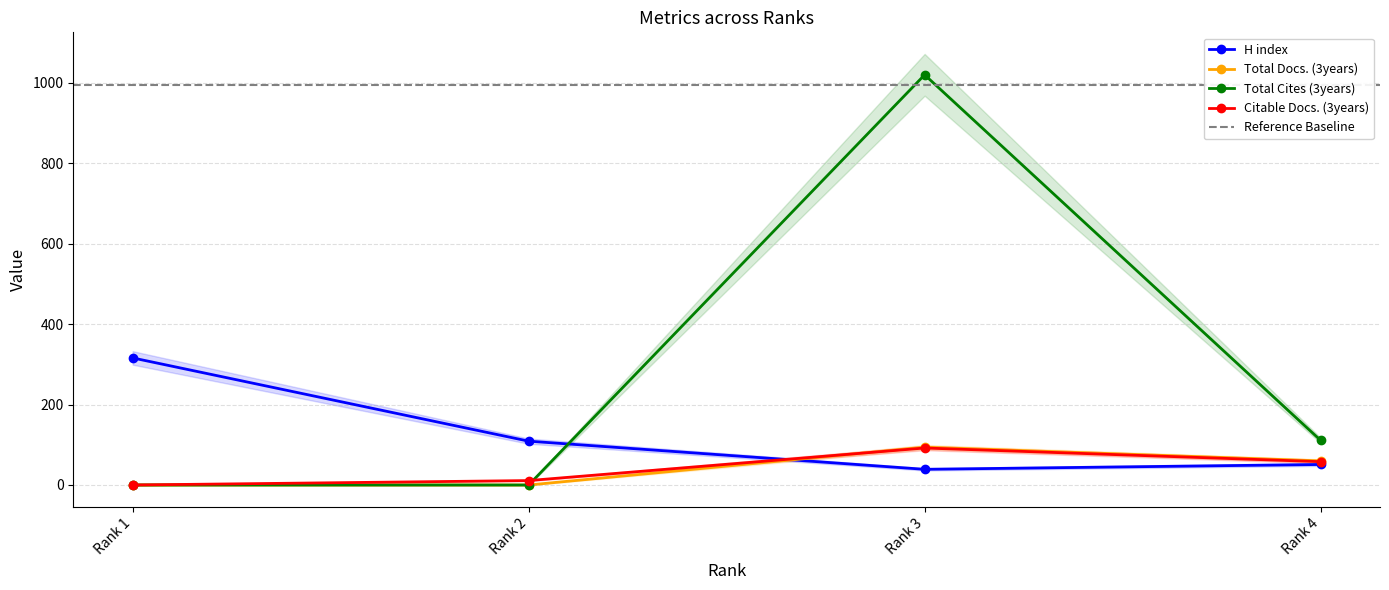

List the series in order of their peak value, highest first.

Total Cites (3years), H index, Total Docs. (3years), Citable Docs. (3years)